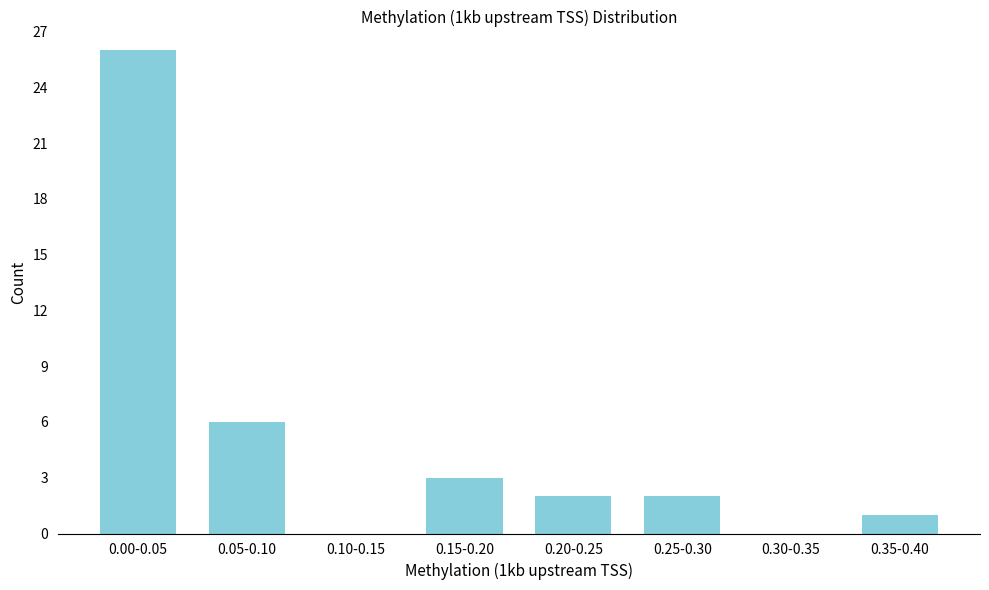

Reading left to right, list all the values displayed in this chart.

0.00-0.05=26	0.05-0.10=6	0.10-0.15=0	0.15-0.20=3	0.20-0.25=2	0.25-0.30=2	0.30-0.35=0	0.35-0.40=1